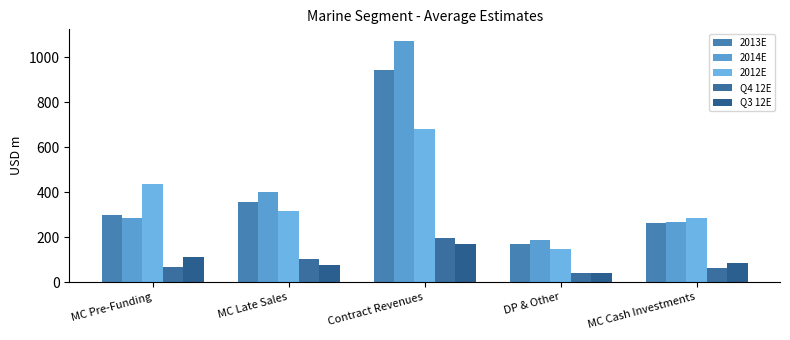

What is the greatest value displayed?

1070.2